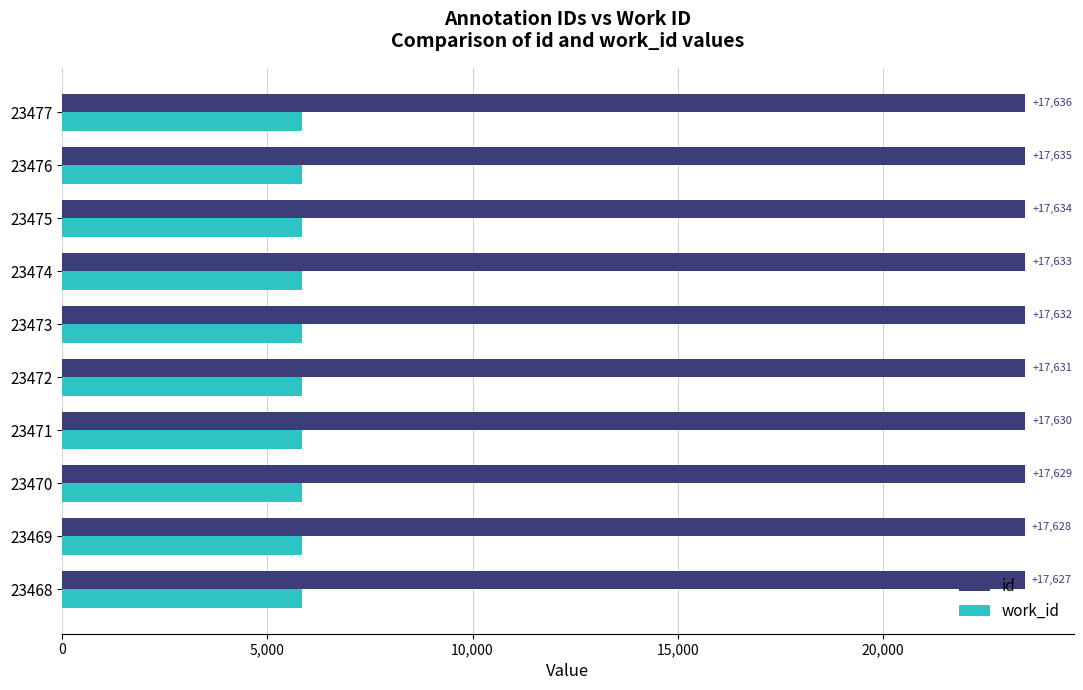

What are all the series names shown in the legend?

id, work_id